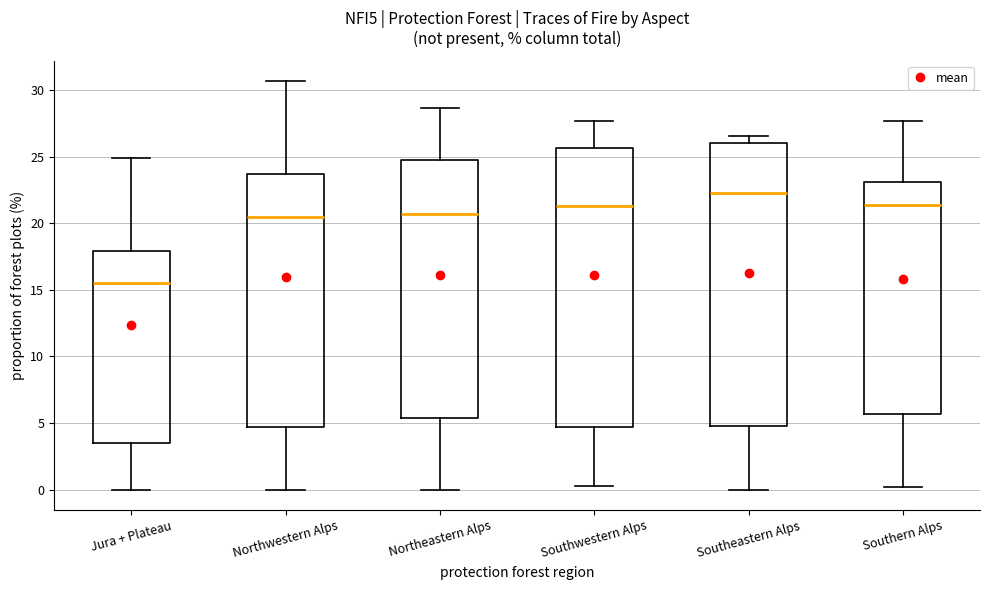

Reading left to right, transcribe this box plot: for each box, give where its median line is, the range the box spans, and where its two whiskers end, as read against the y-axis. The values are not printed on the chart, so give them approximately, as read against the axis.

Jura + Plateau: median 15.5, box 3.5 to 18.0, whiskers 0.0 to 25.0
Northwestern Alps: median 20.5, box 4.5 to 23.5, whiskers 0.0 to 30.5
Northeastern Alps: median 20.5, box 5.5 to 25.0, whiskers 0.0 to 28.5
Southwestern Alps: median 21.5, box 4.5 to 25.5, whiskers 0.5 to 27.5
Southeastern Alps: median 22.5, box 5.0 to 26.0, whiskers 0.0 to 26.5
Southern Alps: median 21.5, box 5.5 to 23.0, whiskers 0.0 to 27.5